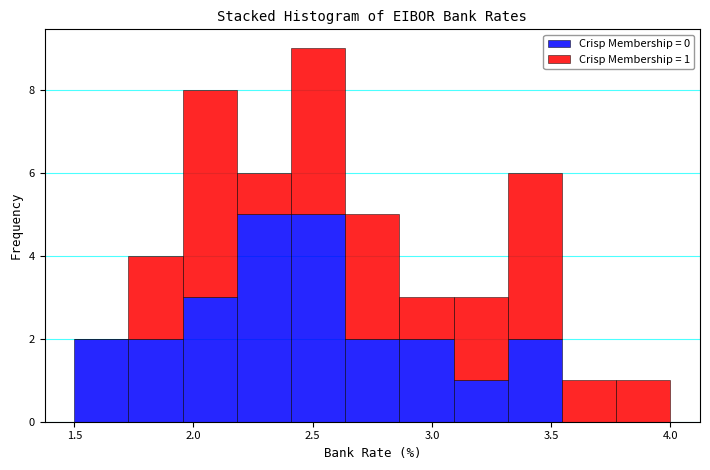

Which range on the x-axis has the tallest stacked bar (by total height)?

2.40 to 2.65